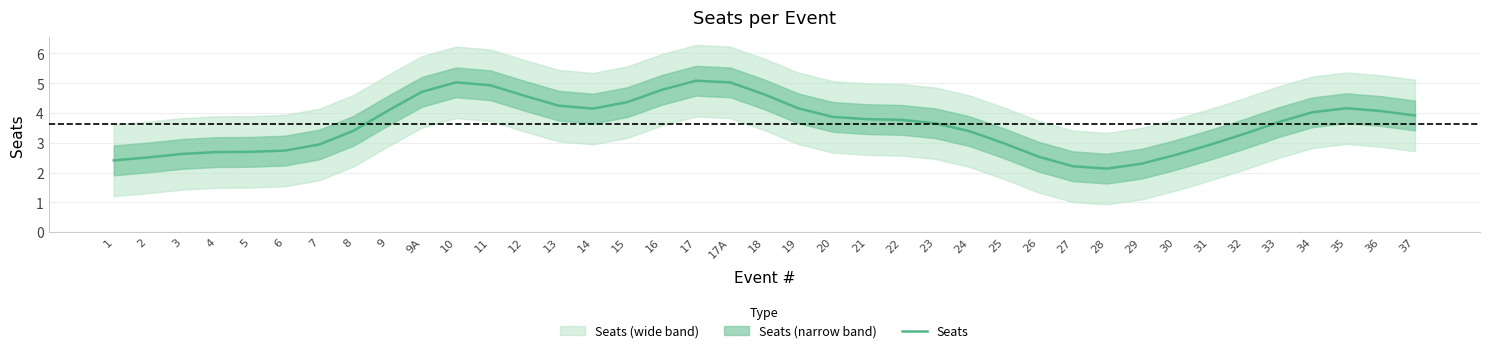

The value at 32 is 3.3. True or false?

True